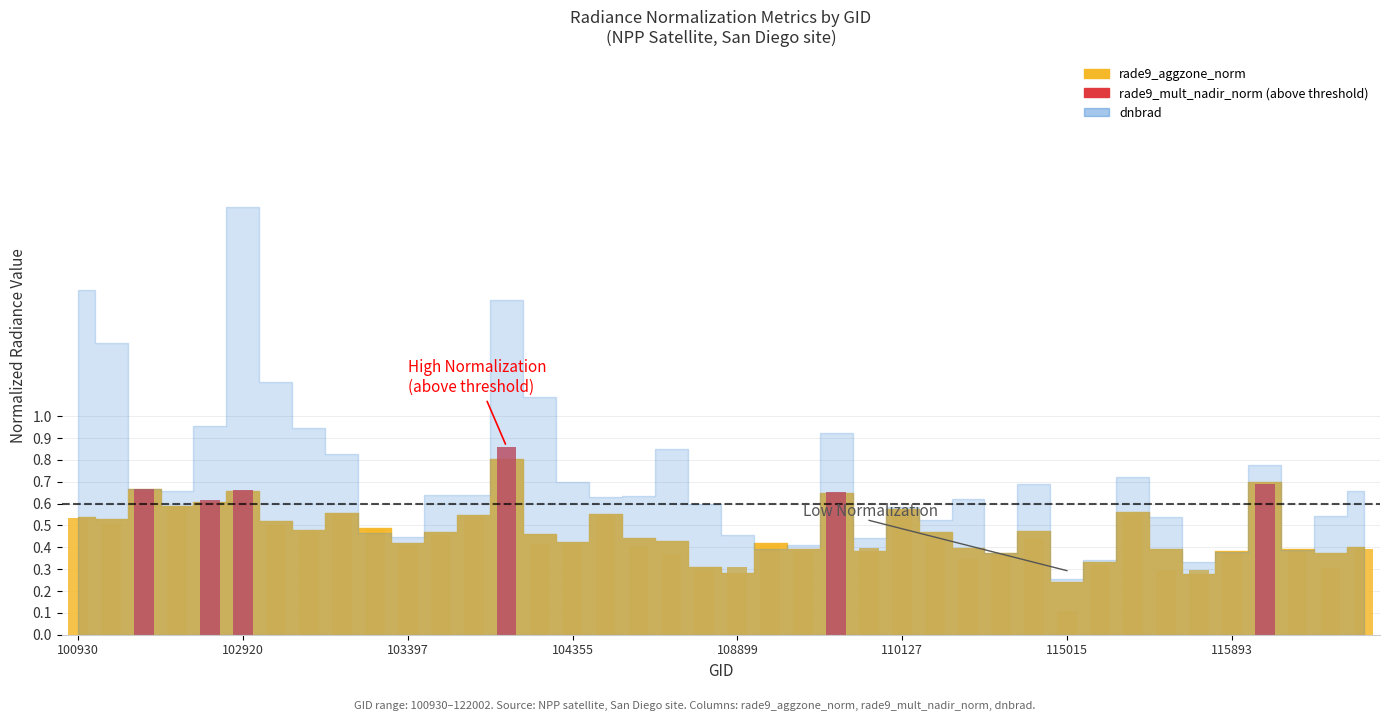

Count the values in the range 0 to 1.

40